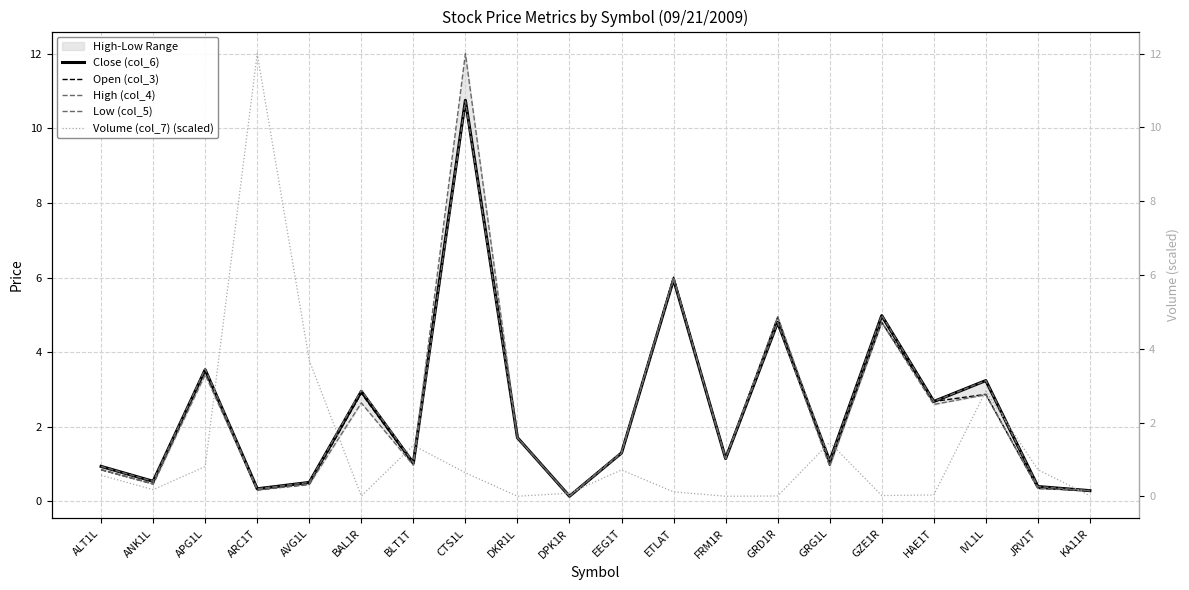

Where do Open (col_3) and Close (col_6) first cross each other?

GRD1R and GRG1L